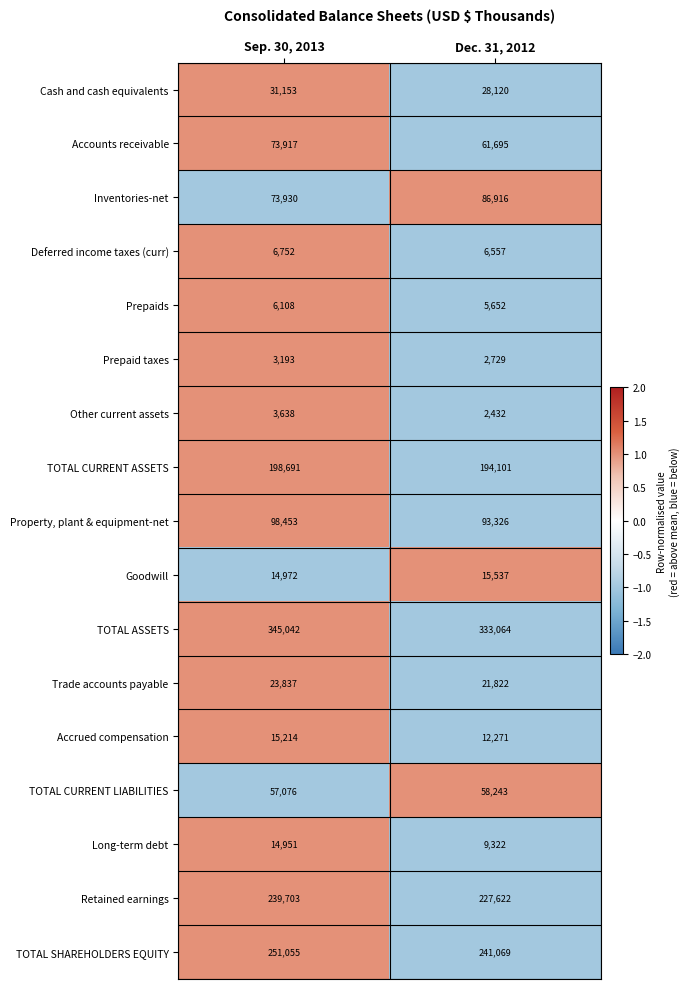

The Cash and cash equivalents series shows 8922 at Dec. 31, 2012. True or false?

False